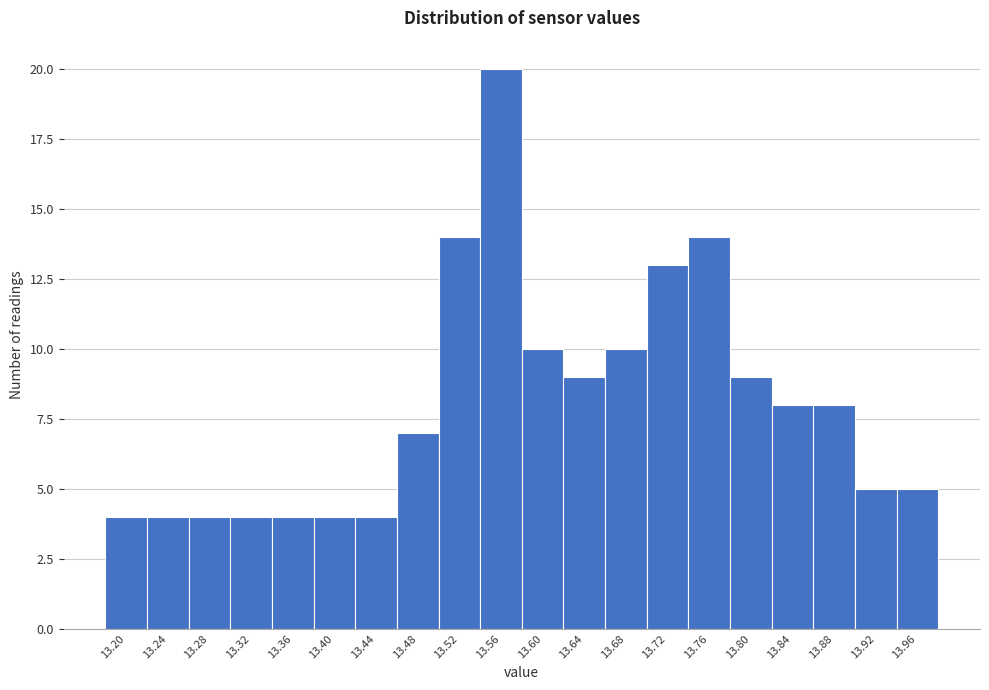

Reading right to left, transcribe all the data shown in this chart.

13.96=5	13.92=5	13.88=8	13.84=8	13.80=9	13.76=14	13.72=13	13.68=10	13.64=9	13.60=10	13.56=20	13.52=14	13.48=7	13.44=4	13.40=4	13.36=4	13.32=4	13.28=4	13.24=4	13.20=4